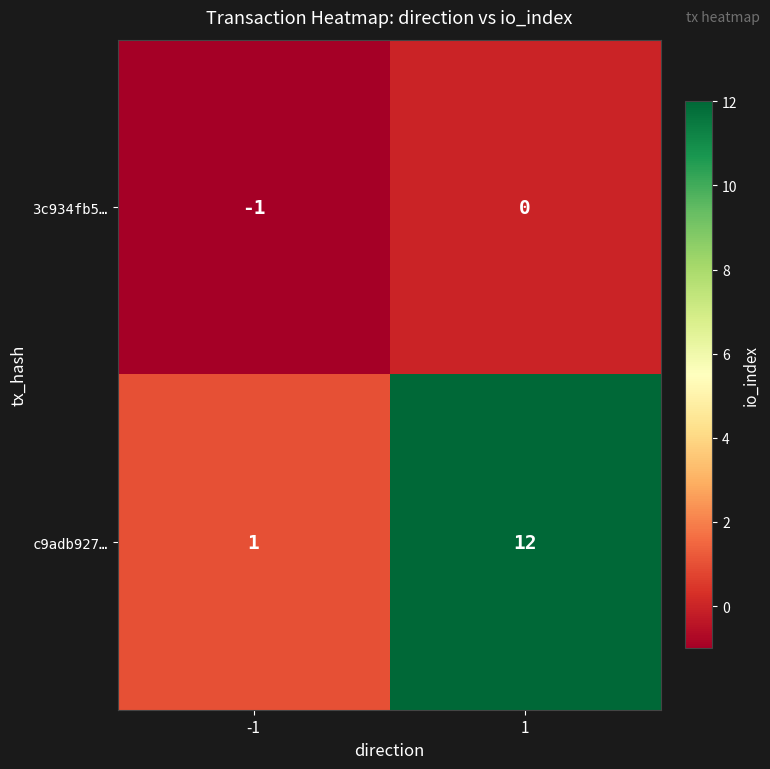

At -1, list the series in order from smallest to largest.

3c934fb5…, c9adb927…